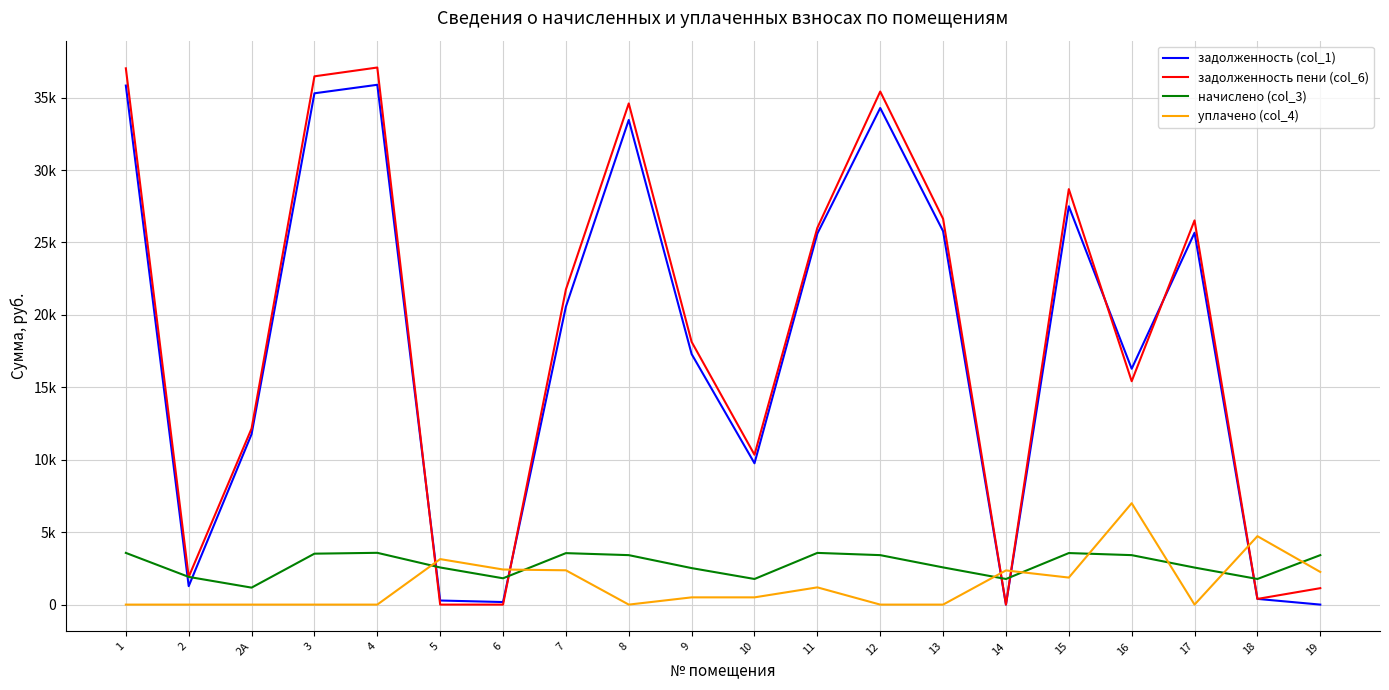

The value of уплачено (col_4) at 3 is 0.0. True or false?

True